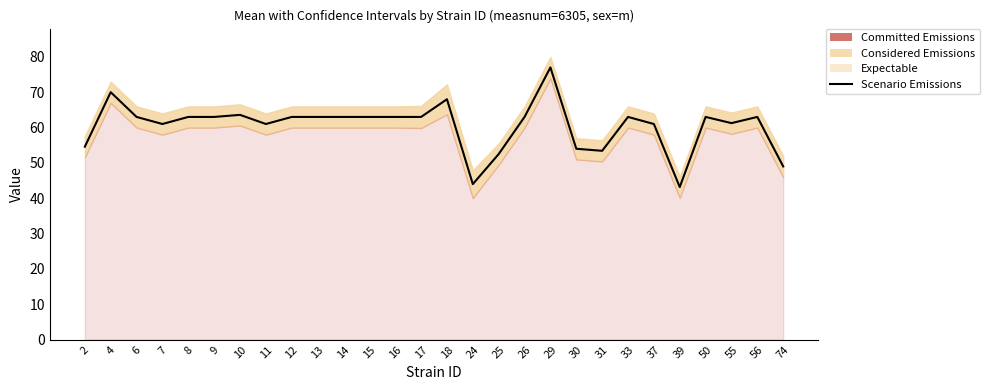

Count the number of values greater than 63.

4